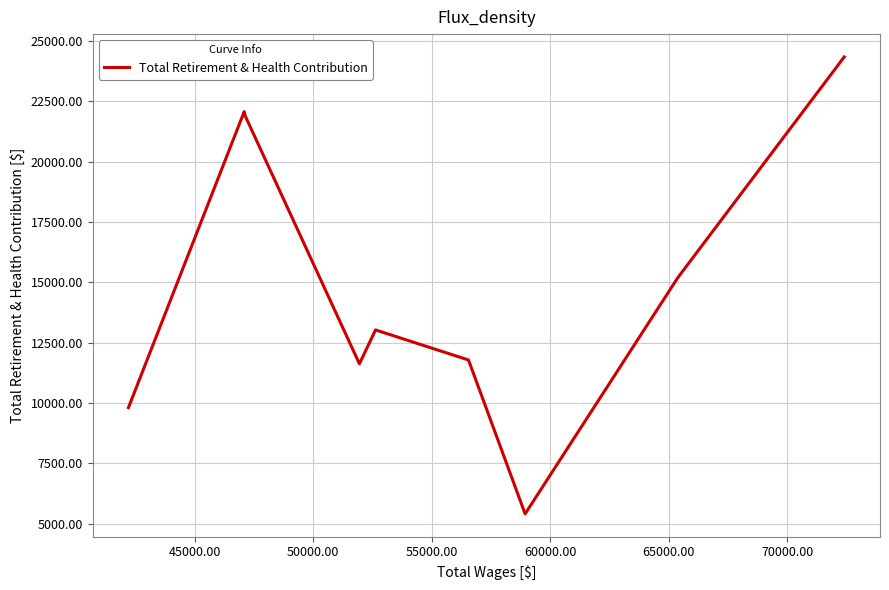

What is the greatest value displayed?

24346